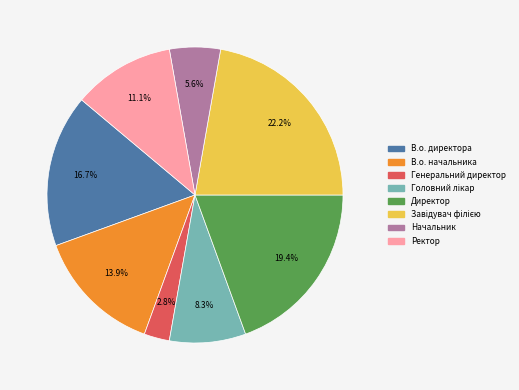

Is Начальник the majority of the pie?

No